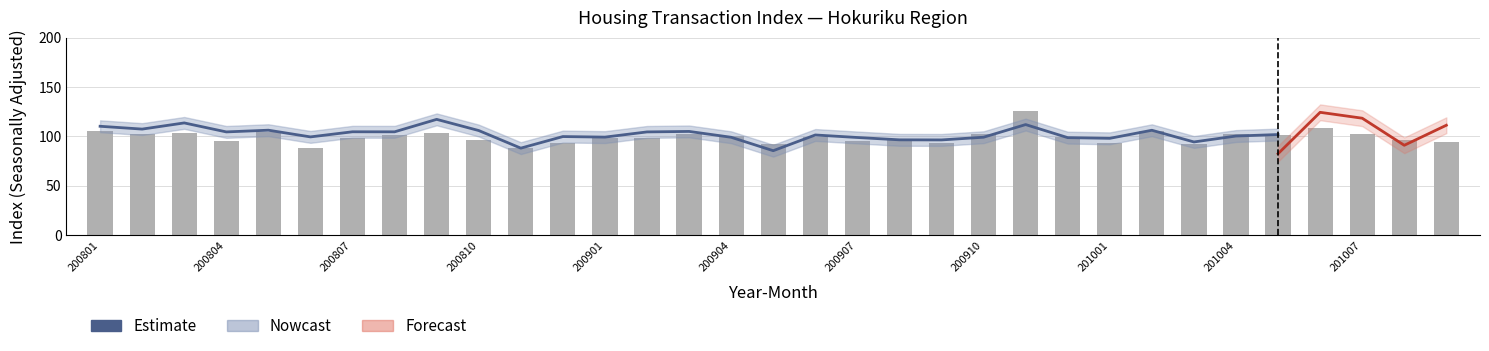

What is the value of the 32nd bar from the left?

96.4